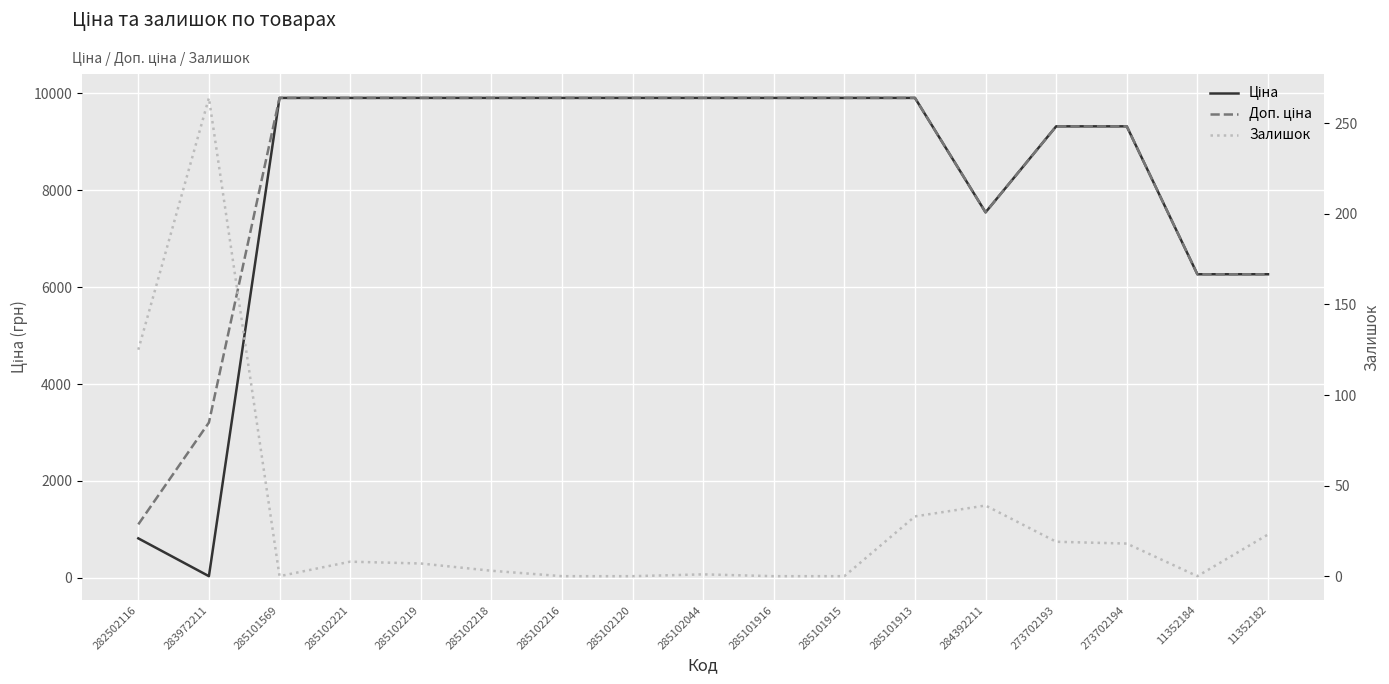

Where does the Ціна series first go above 9908?

285101569